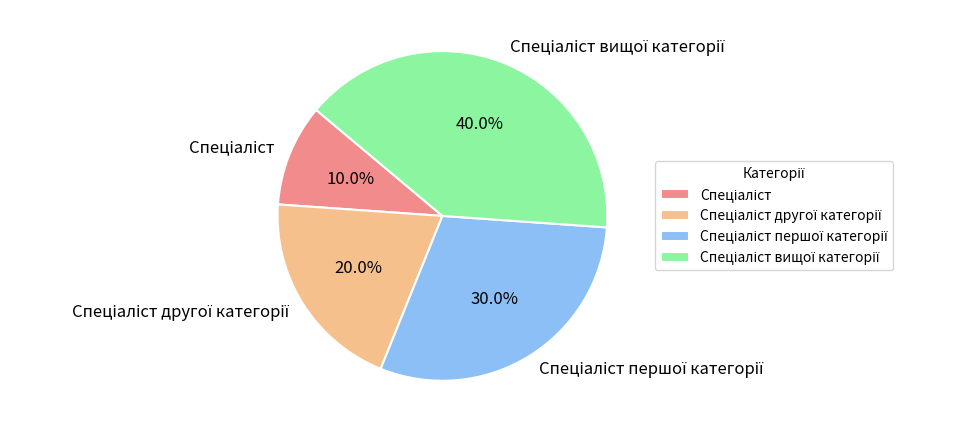

Is there a majority slice in this chart?

No